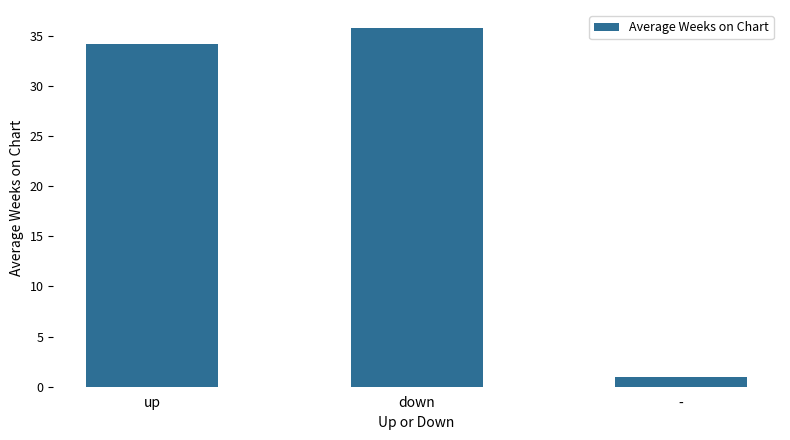

At which label does the data first exceed 34?

up